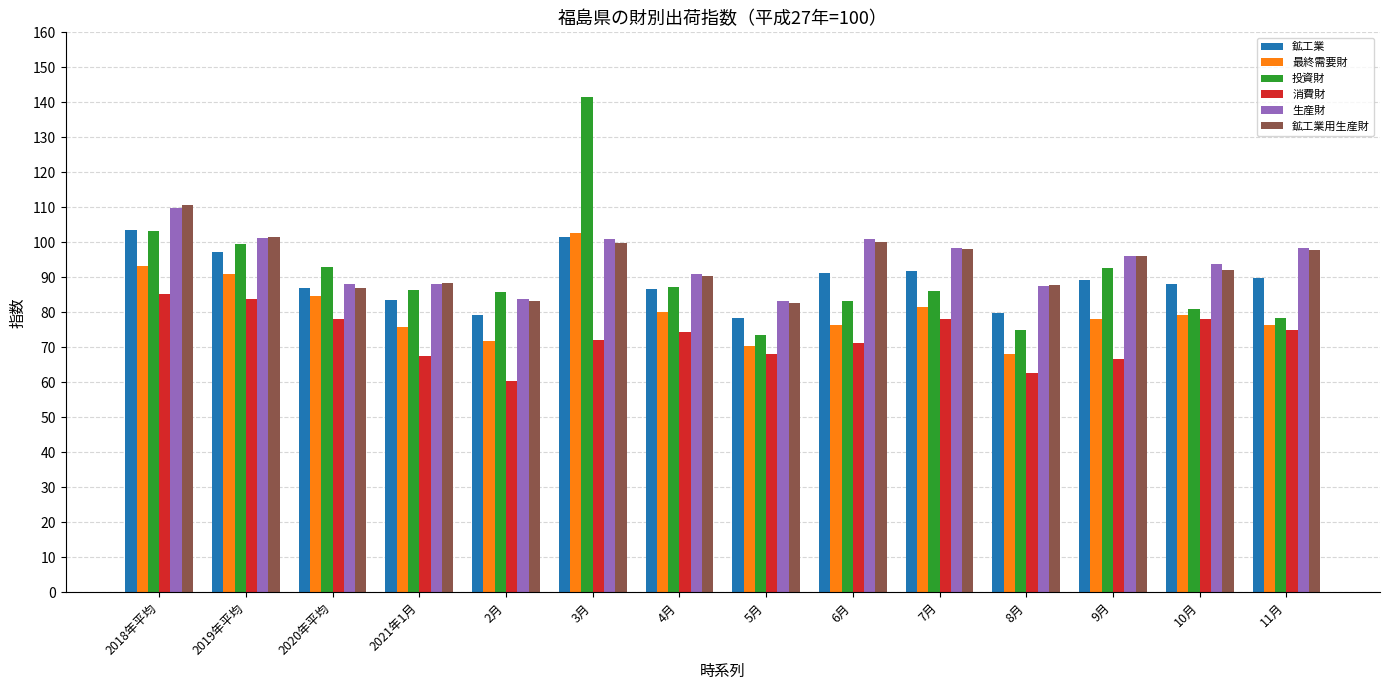

What is the average value of the 鉱工業 series?

89.0